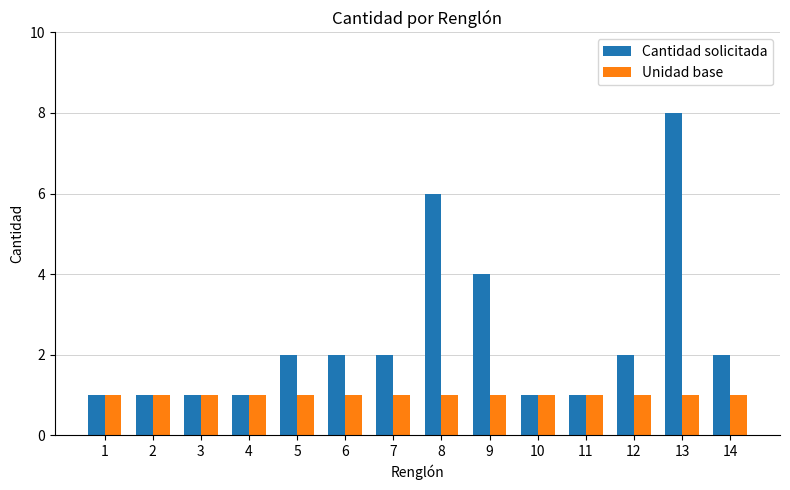

Which series has the largest range (max minus min)?

Cantidad solicitada